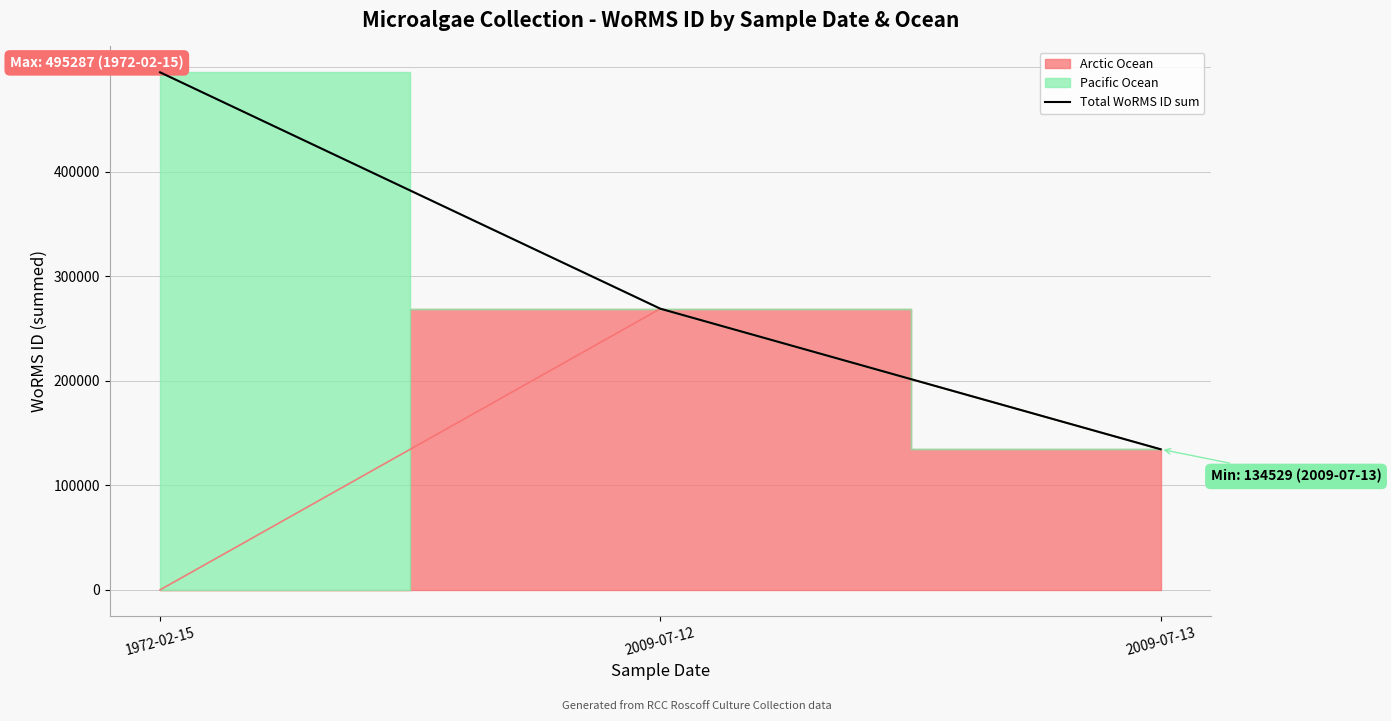

Is it true that the value at 1972-02-15 is 495287?

True